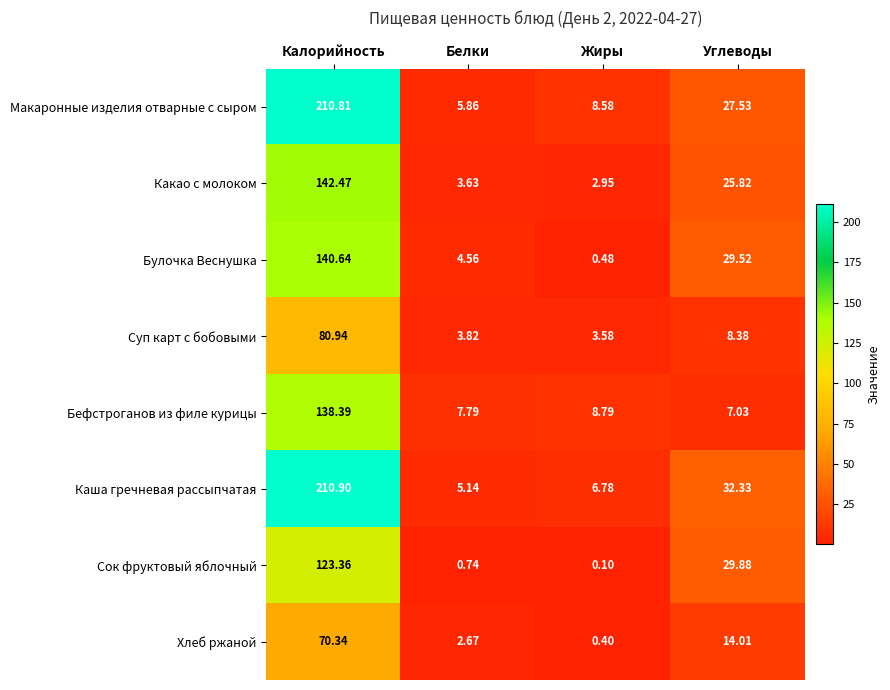

List the labels in order of Какао с молоком value, smallest first.

Жиры, Белки, Углеводы, Калорийность